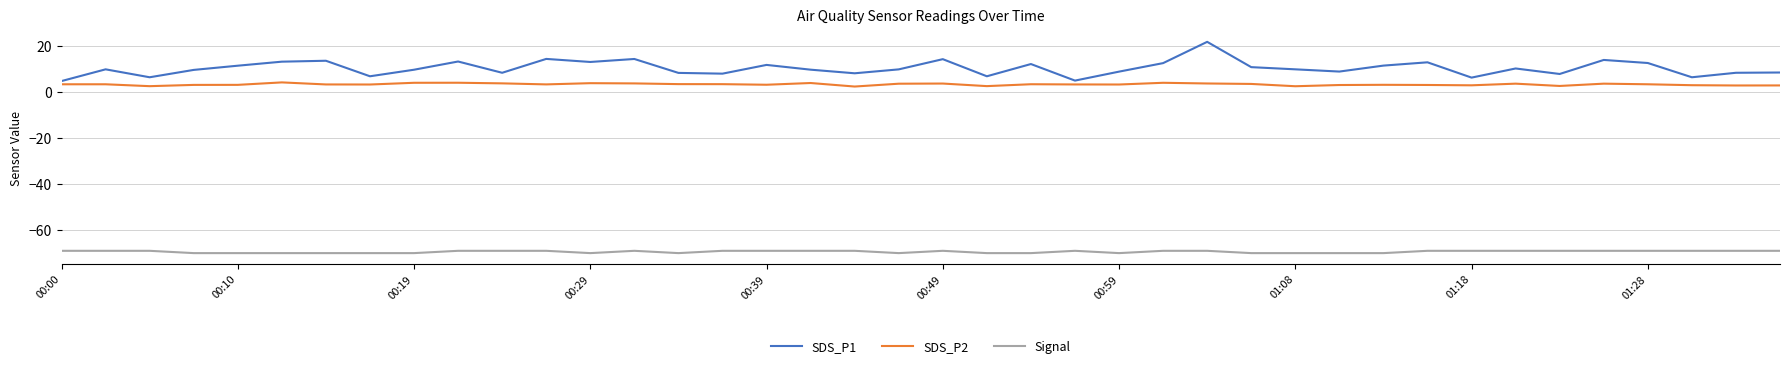

True or false: SDS_P2 and Signal cross at least once.

False